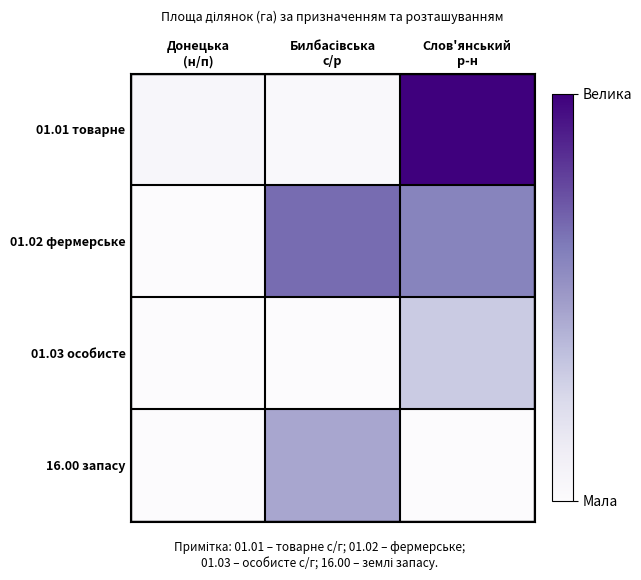

Which series has the largest total across all categories?

01.02 фермерське